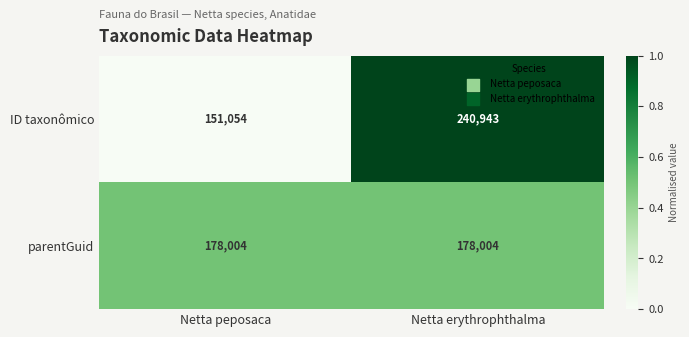

The value of parentGuid at Netta erythrophthalma is 178004. True or false?

True